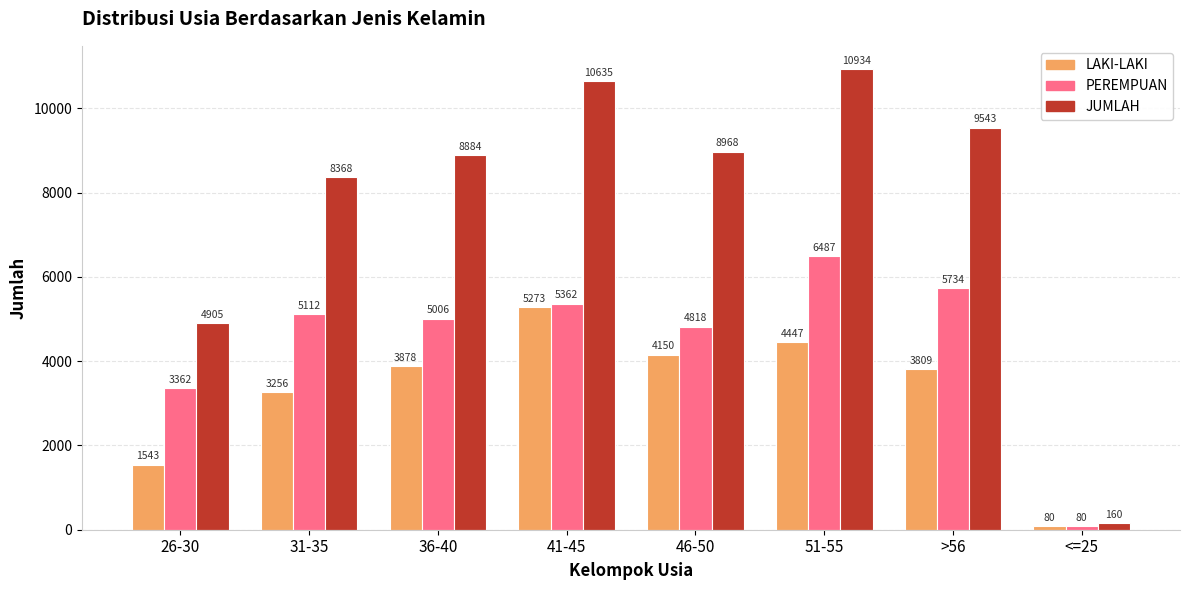

What is the average value of the PEREMPUAN series?

4495